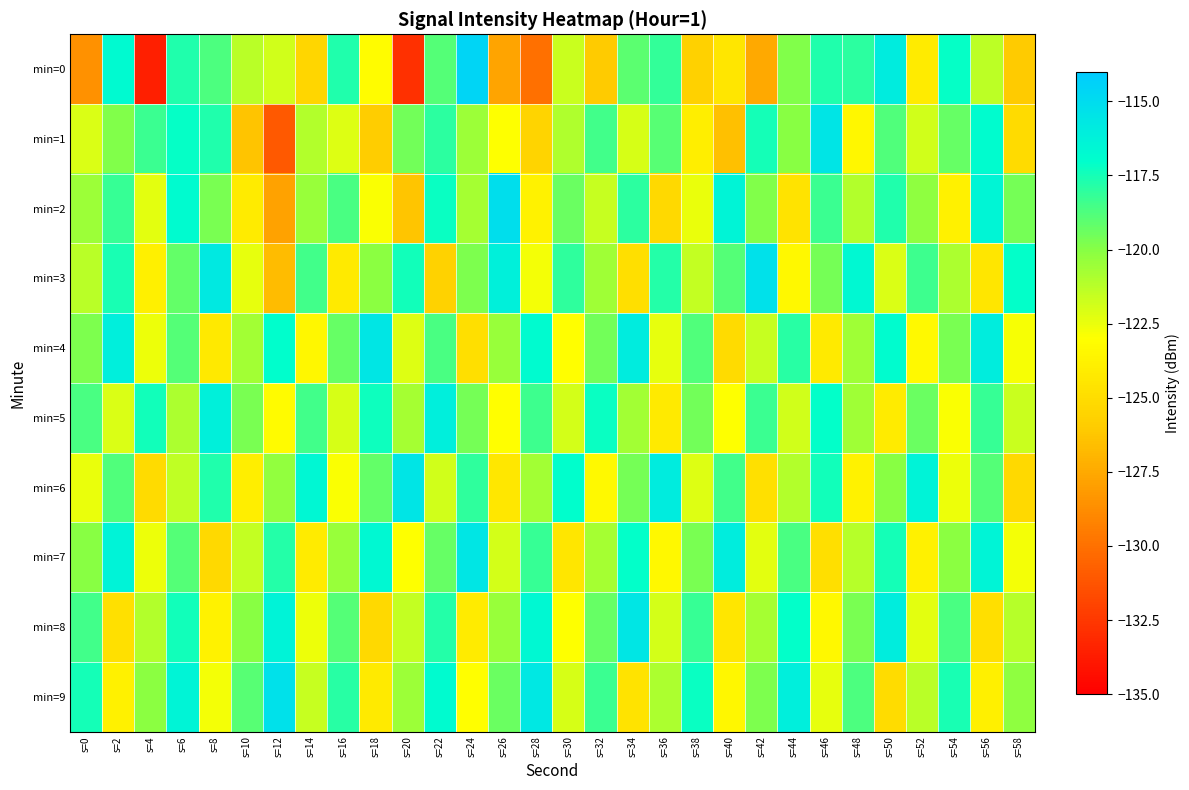

Which series changed the most between s=2 and s=48?

min=8